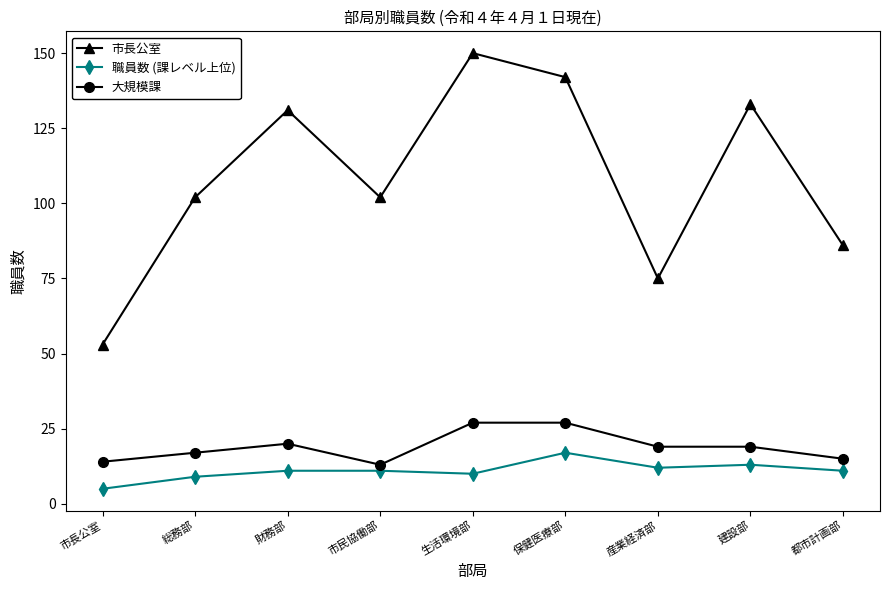

What is the label of the 6th point from the right?

市民協働部